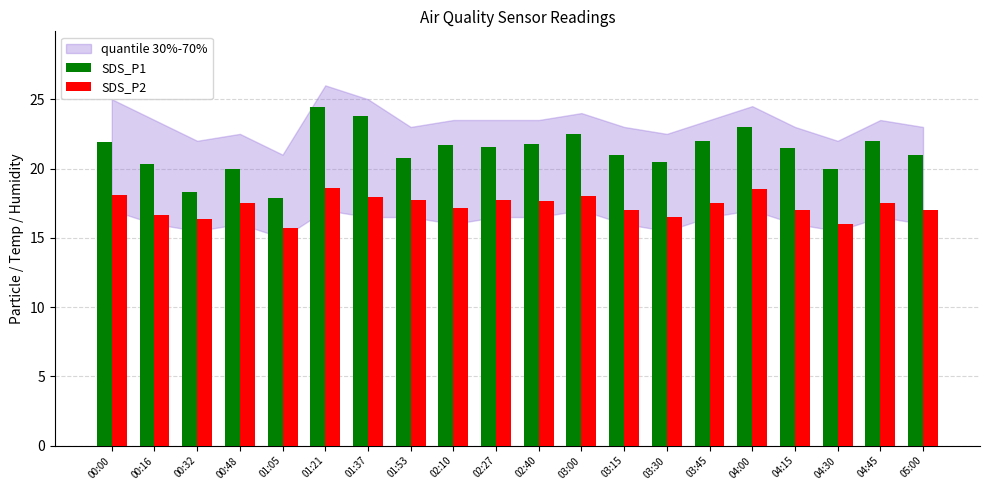

Which series changed the most between 00:00 and 00:48?

SDS_P1